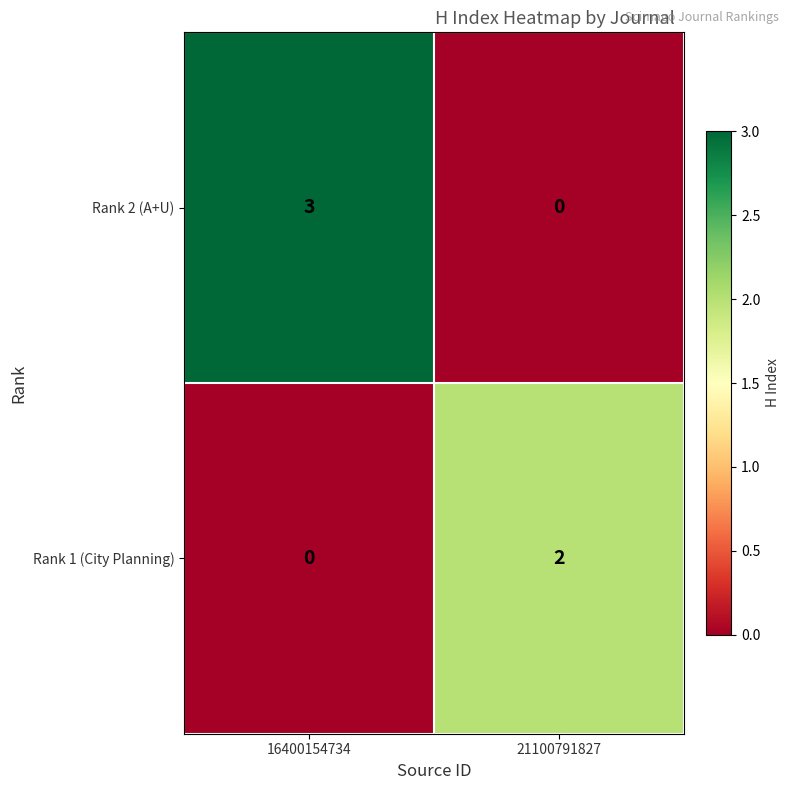

Where is Rank 2 (A+U) nearest to the value 1?

21100791827